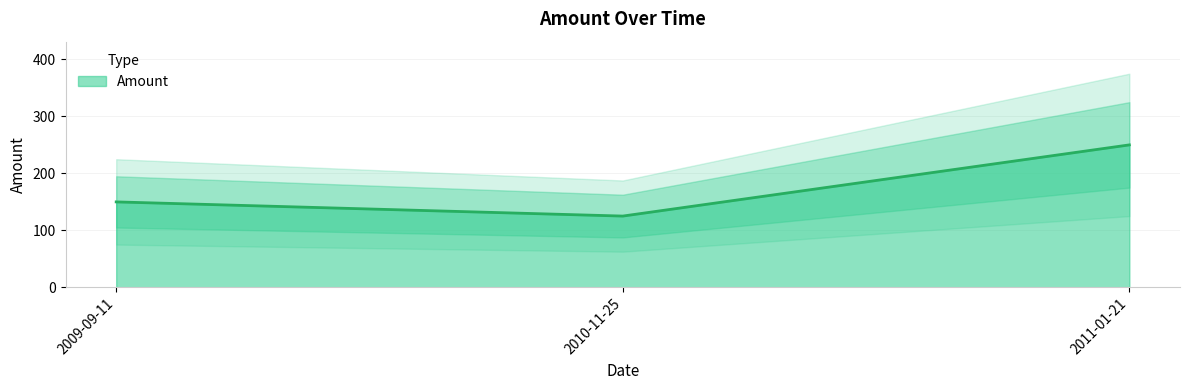

Between 2010-11-25 and 2009-09-11, which is larger?

2009-09-11